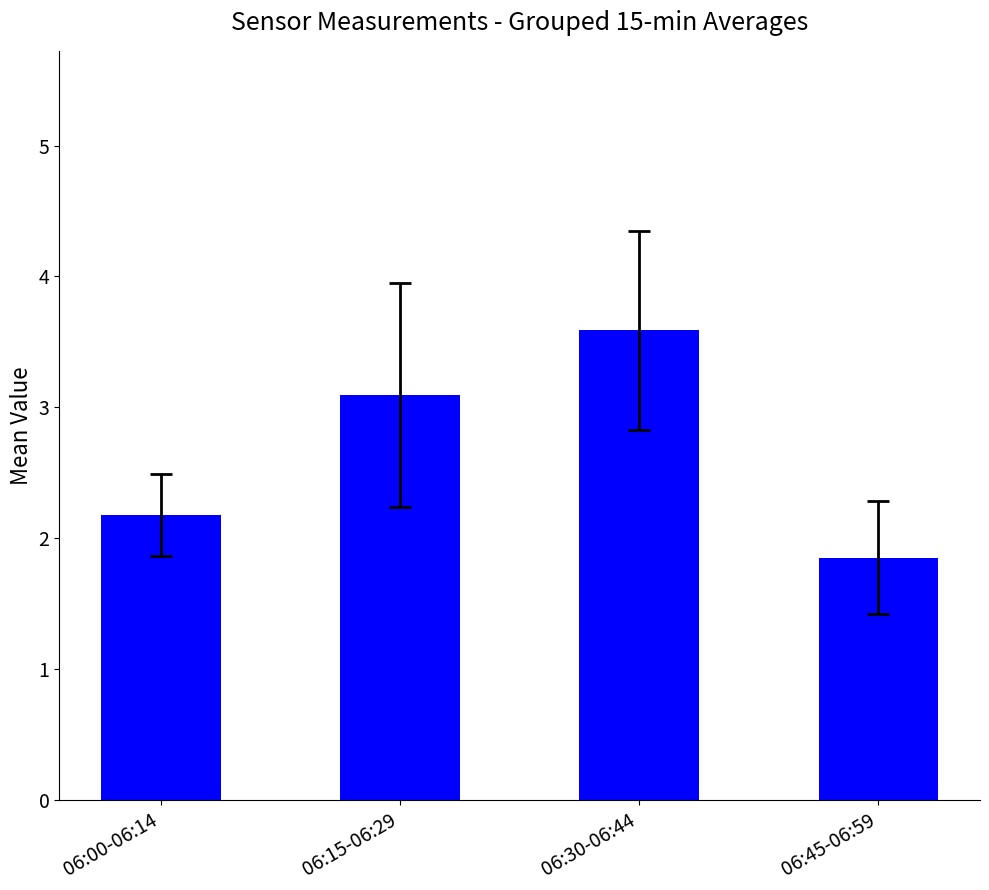

What is the value of the 1st bar from the left?

2.2